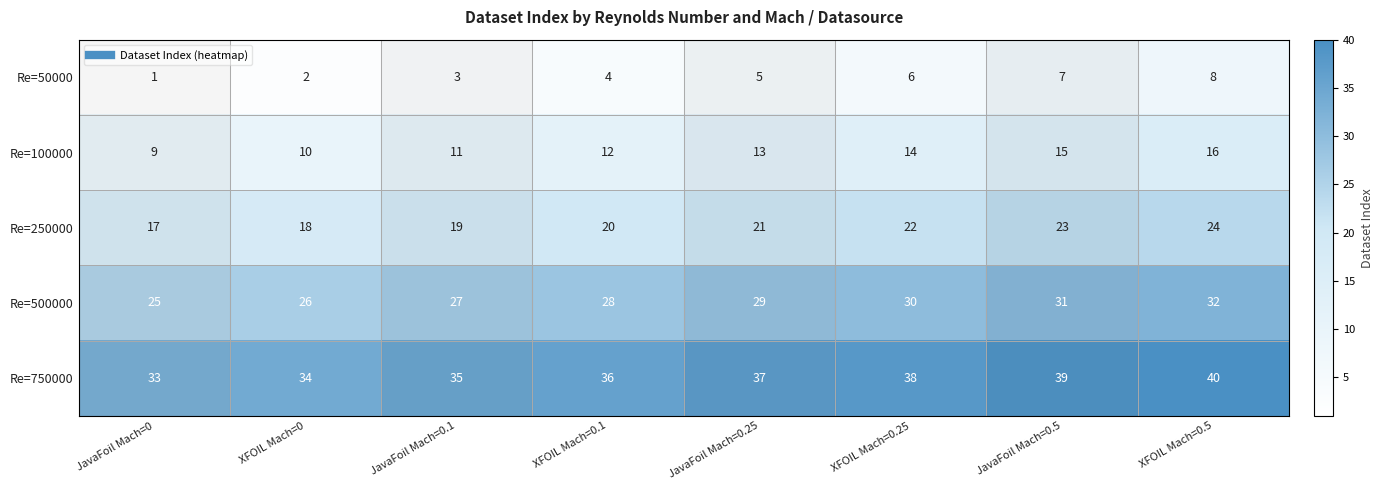

What is the difference between the highest and lowest values at XFOIL Mach=0.1?

32